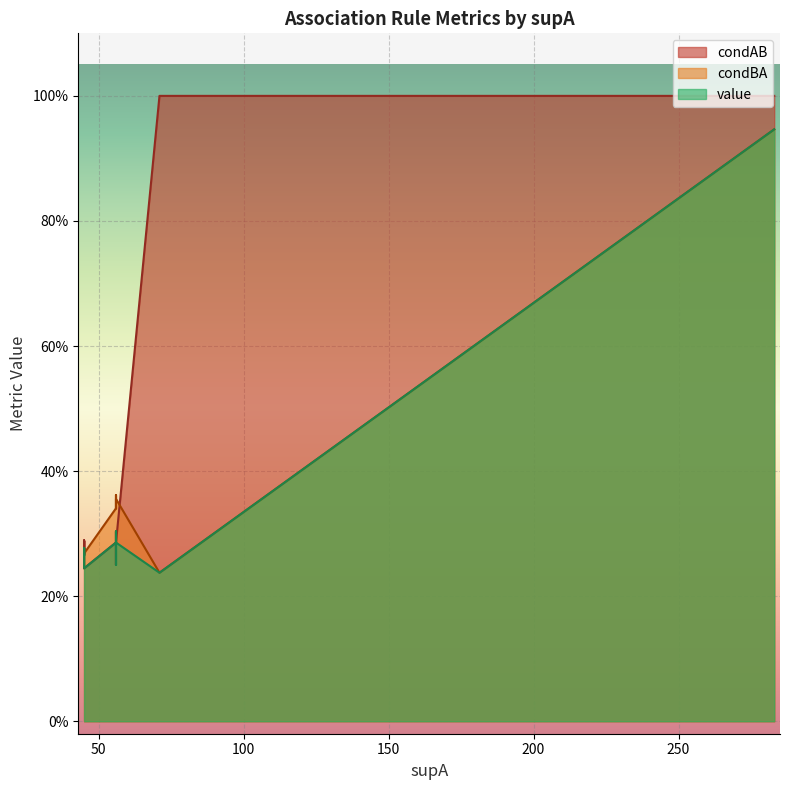

What is the value of the condAB point at the 10th from the left?

0.3